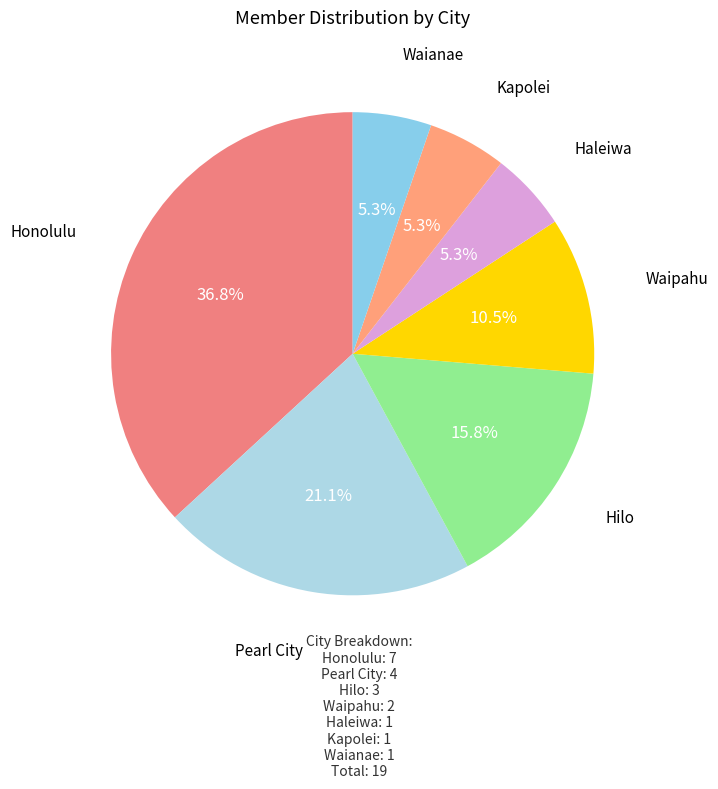

Is there any slice that represents more than half of the pie?

No